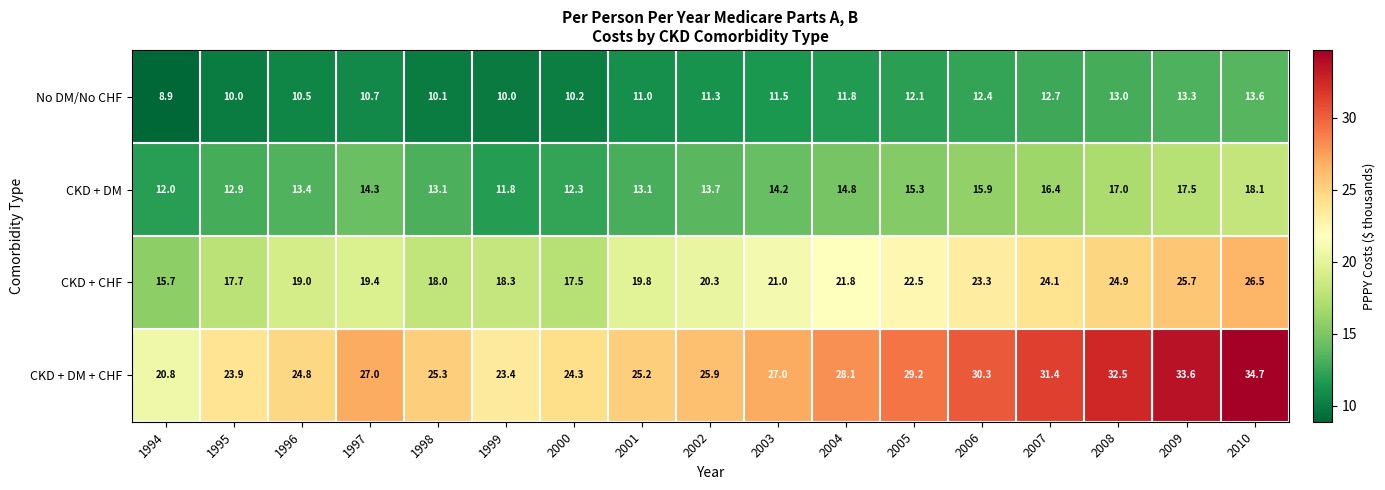

What is the difference between the CKD + CHF values at 1997 and 2001?

0.4